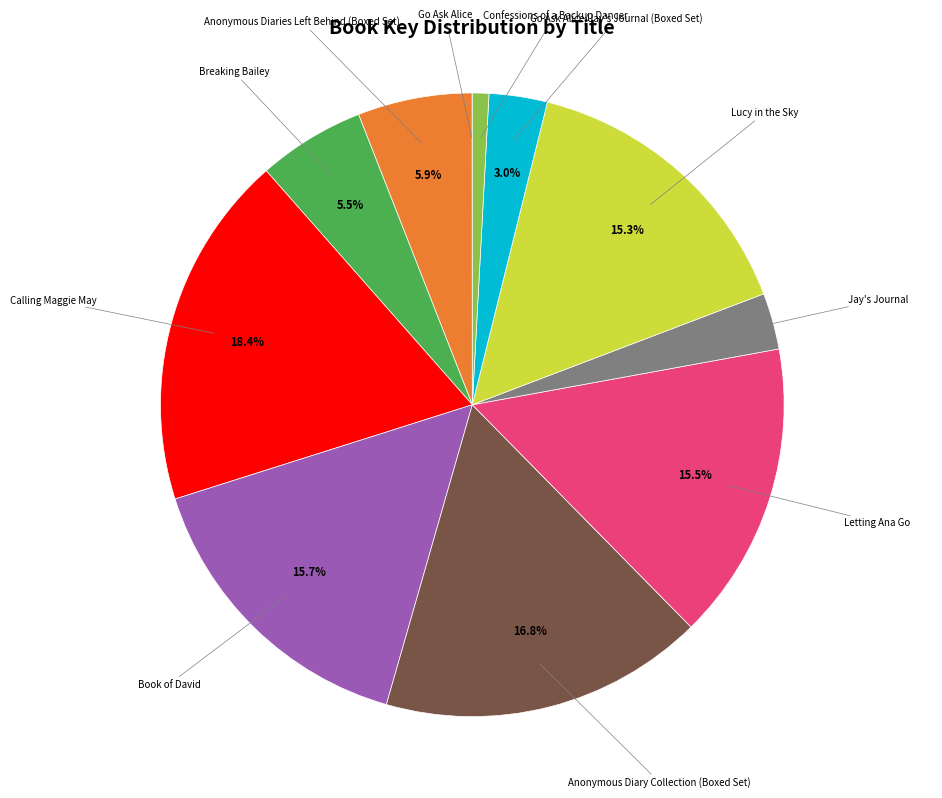

Does any single category account for the majority?

No